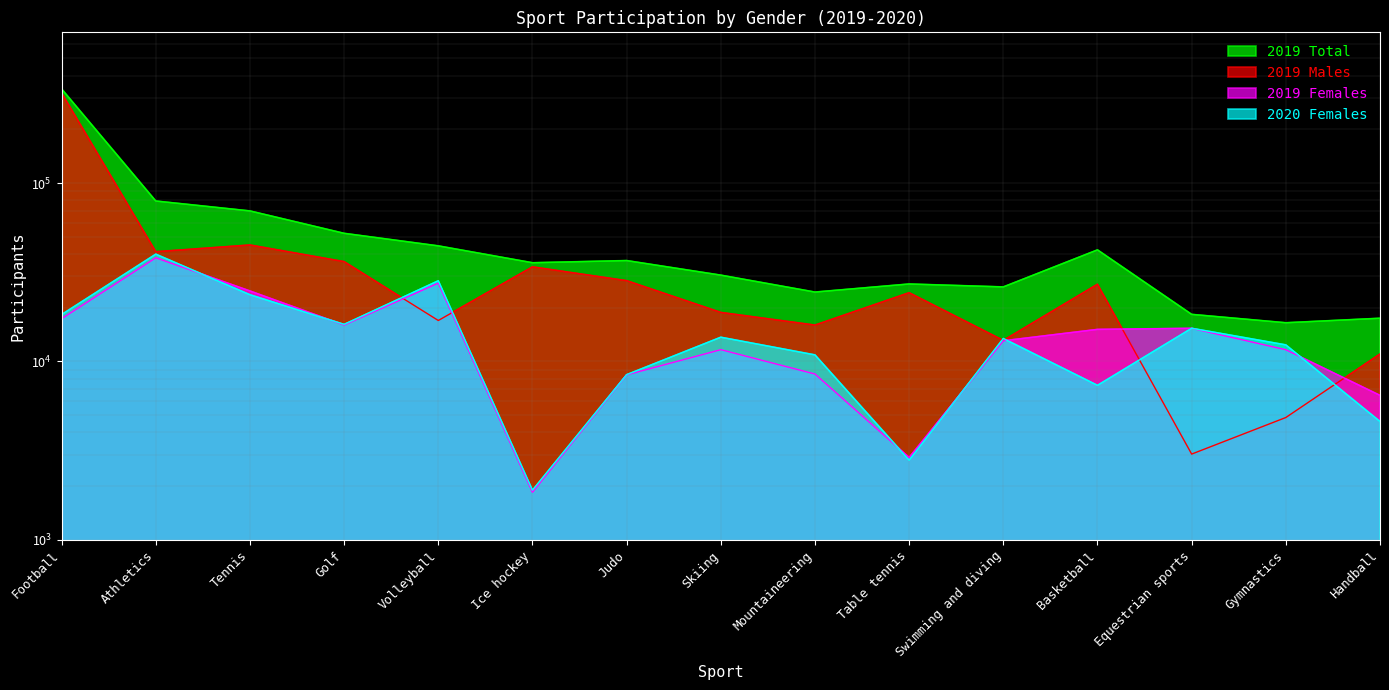

What is the difference between the highest and lowest values at Tennis?

46141